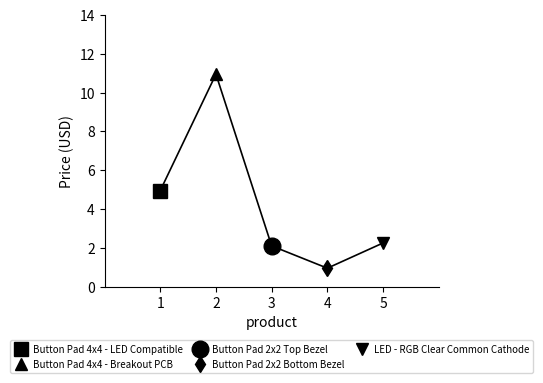

How many lines are shown in the chart?

1